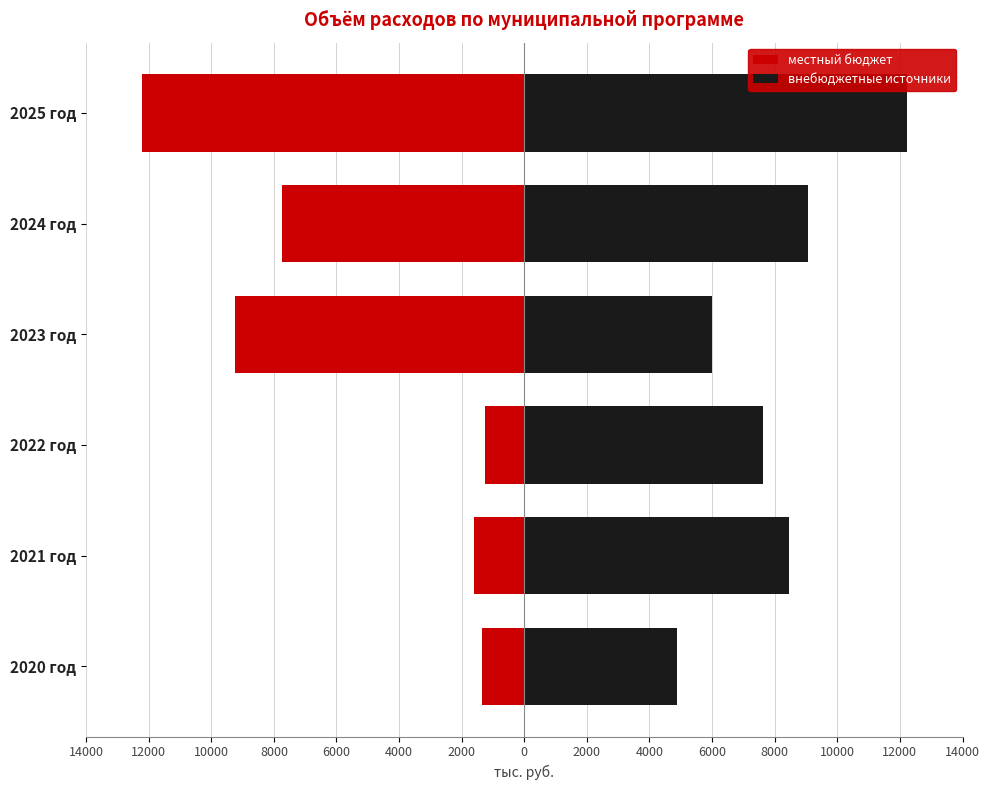

How many categories are shown in the chart?

6